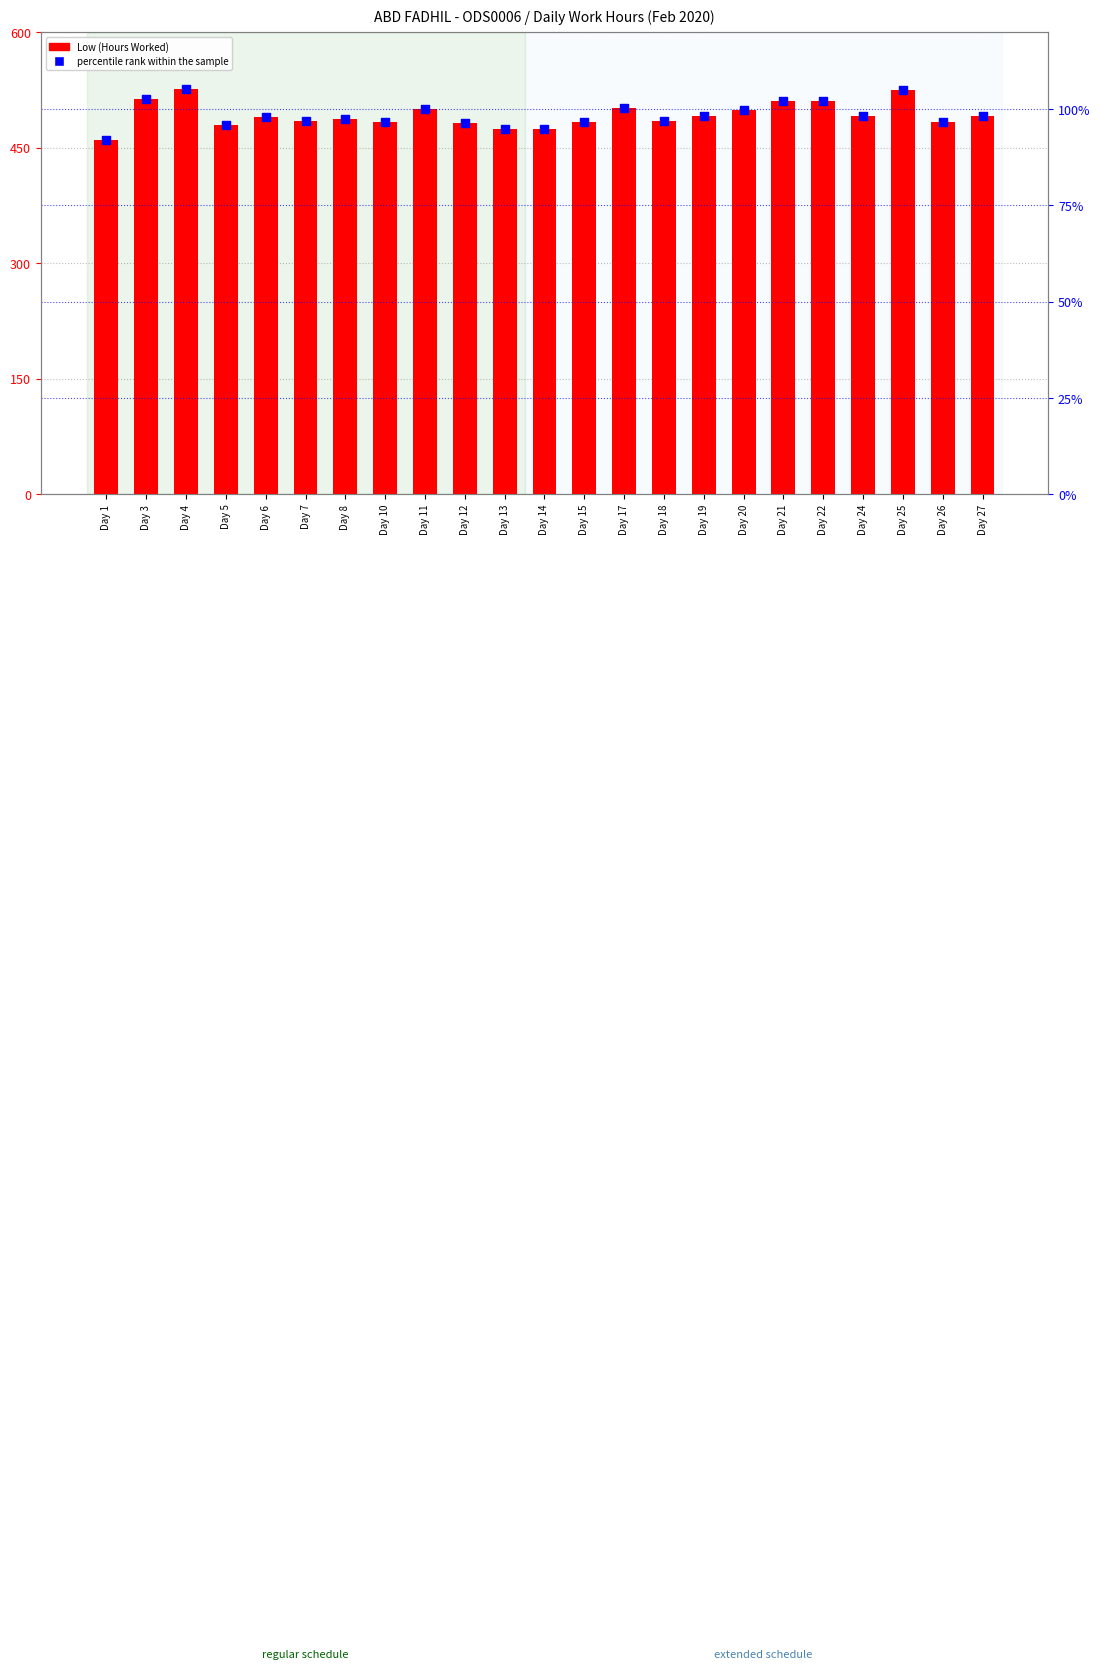

At how many categories does at least one series exceed 39?

23